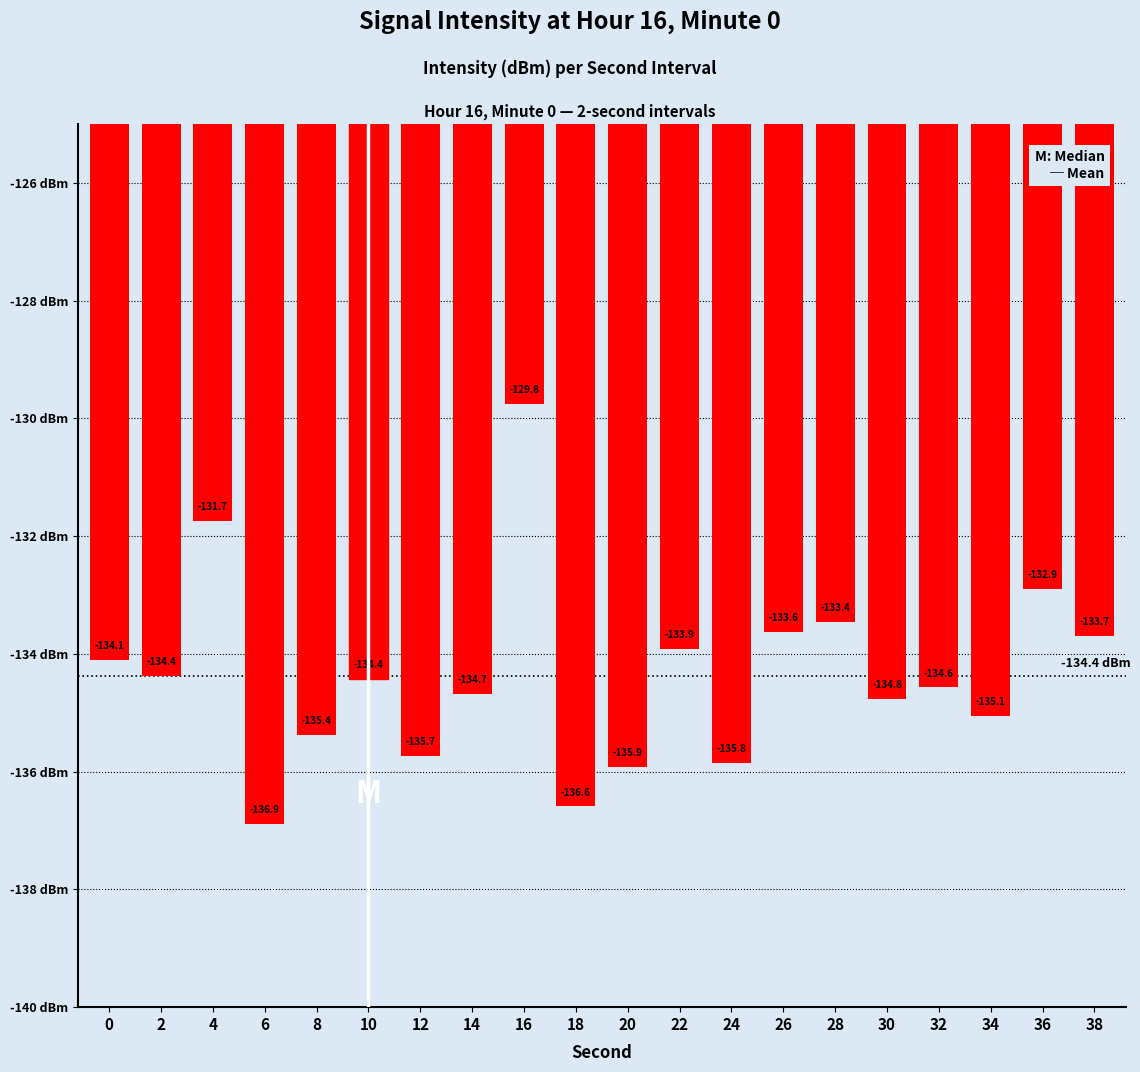

What is the difference between the maximum and minimum values?

7.1